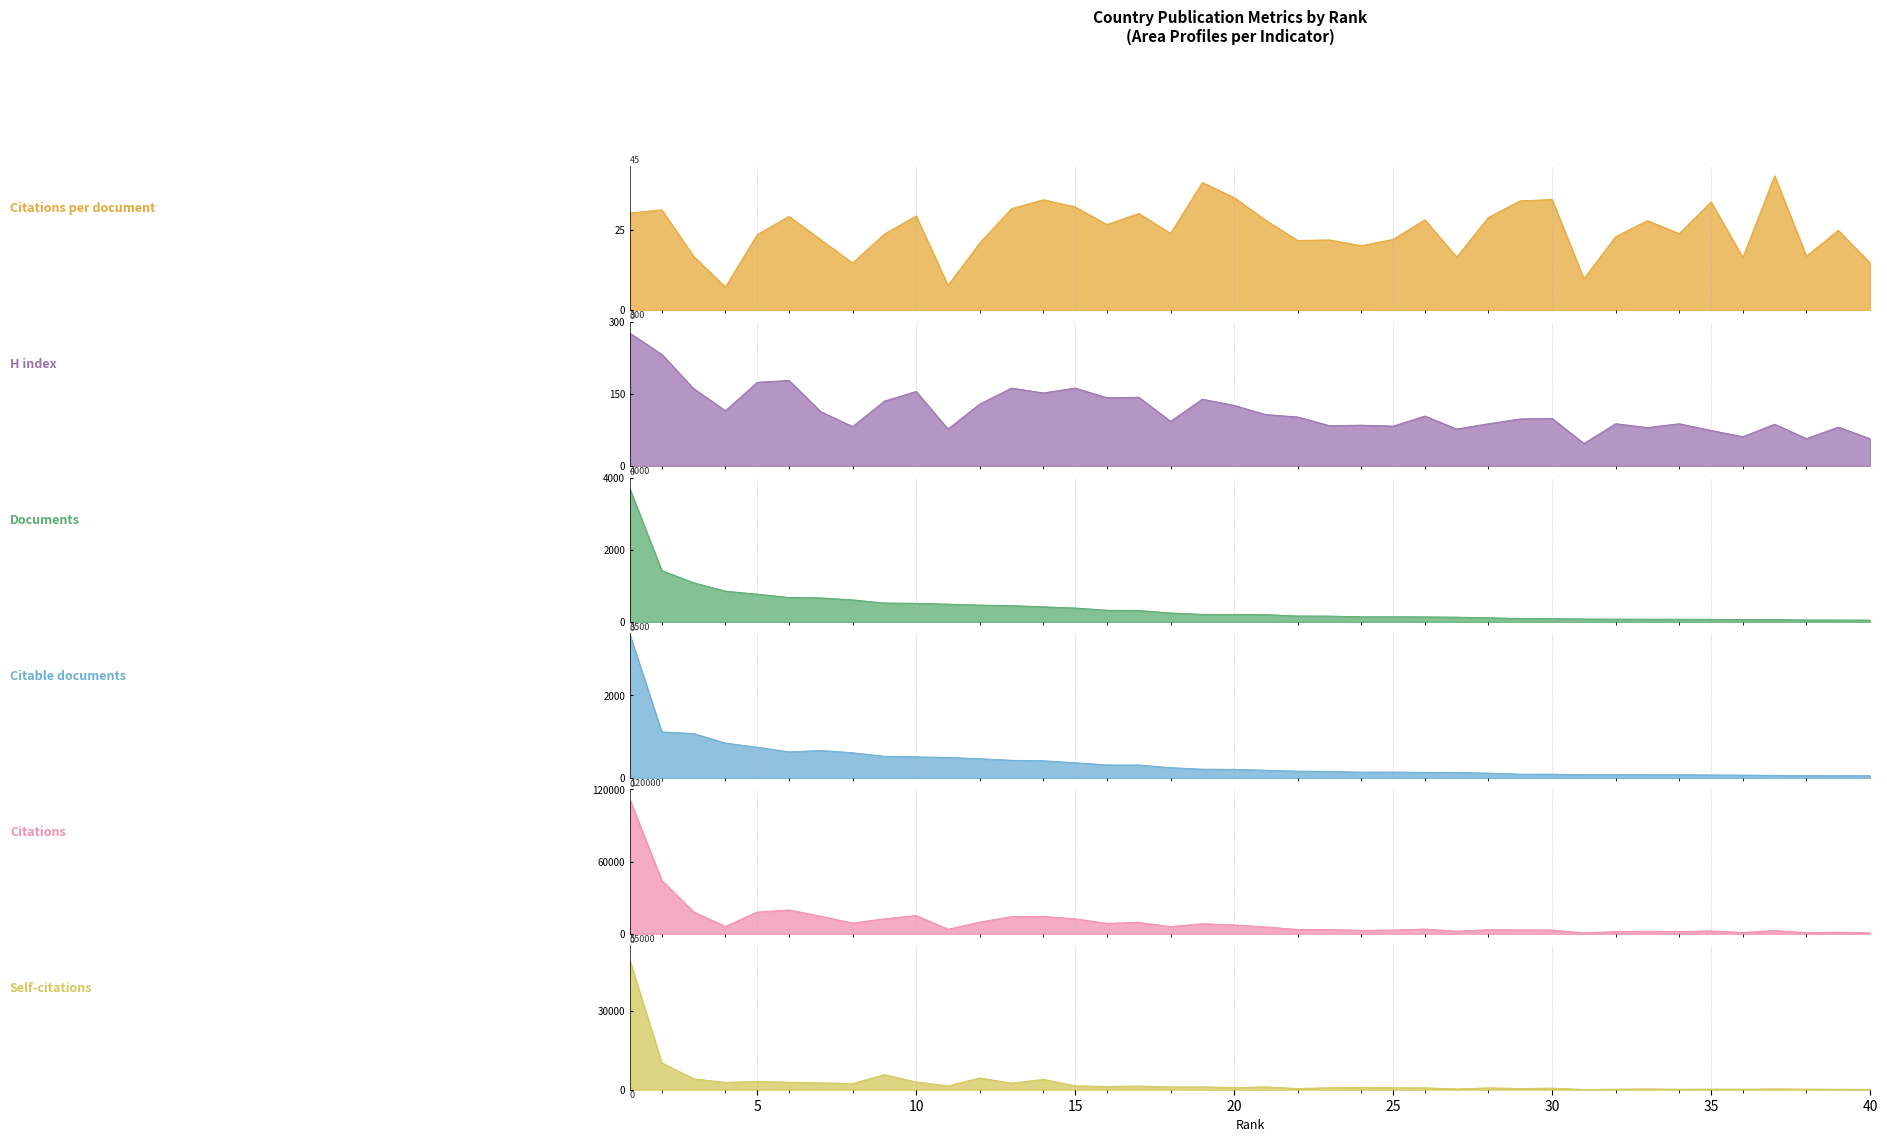

What is the minimum value shown in the chart?

7.2